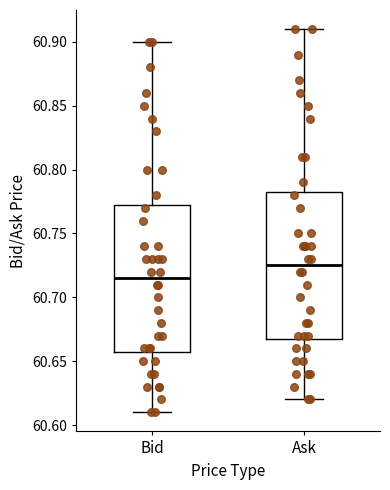

Reading left to right, read every box against the y-axis: the position of its median line, the range the box covers, and the ends of its whiskers. The values are not printed on the chart, so give them approximately, as read against the axis.

Bid: median 60.715, box 60.660 to 60.775, whiskers 60.610 to 60.900
Ask: median 60.725, box 60.670 to 60.785, whiskers 60.620 to 60.910